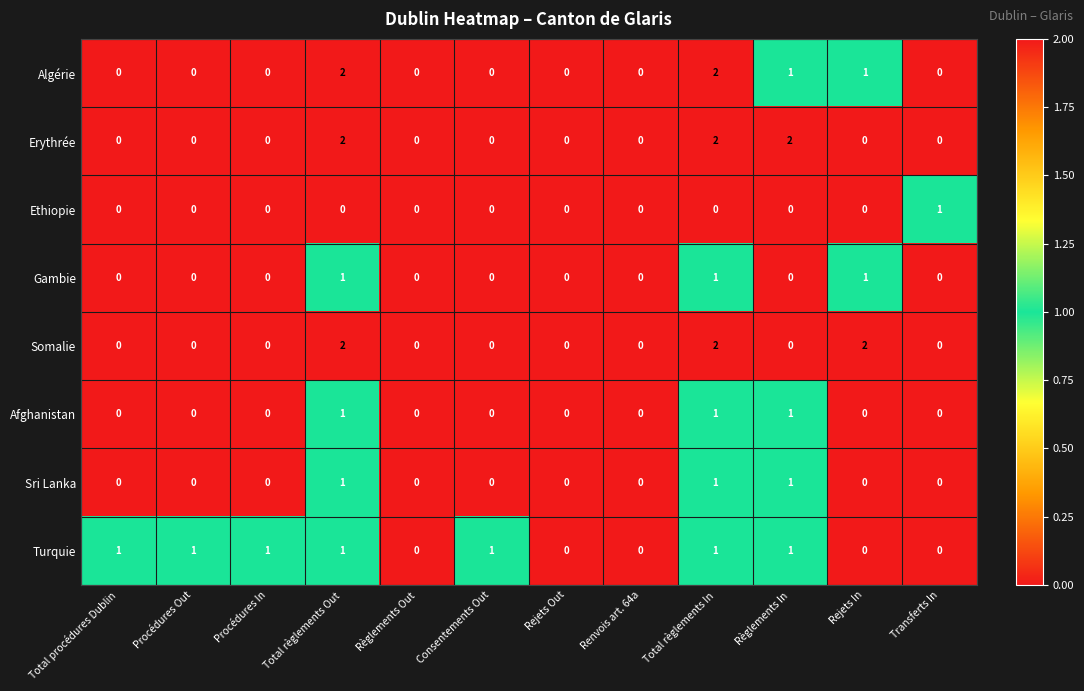

Which series changed the most between Règlements Out and Transferts In?

Ethiopie